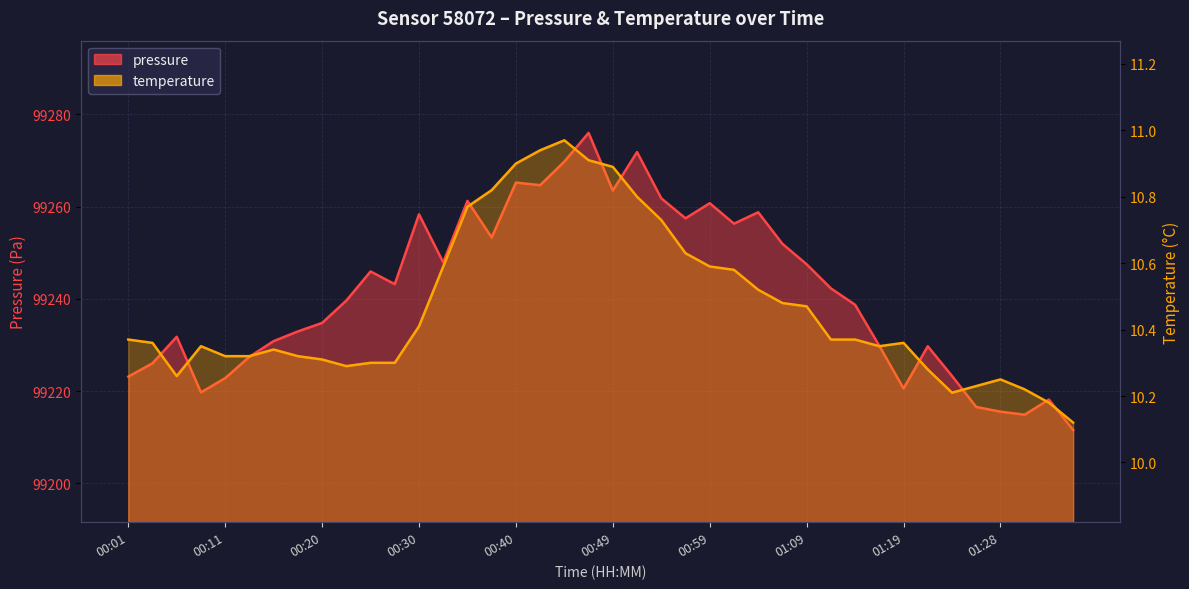

In temperature, how many points are higher than both neighbors (excluding endpoints)?

5